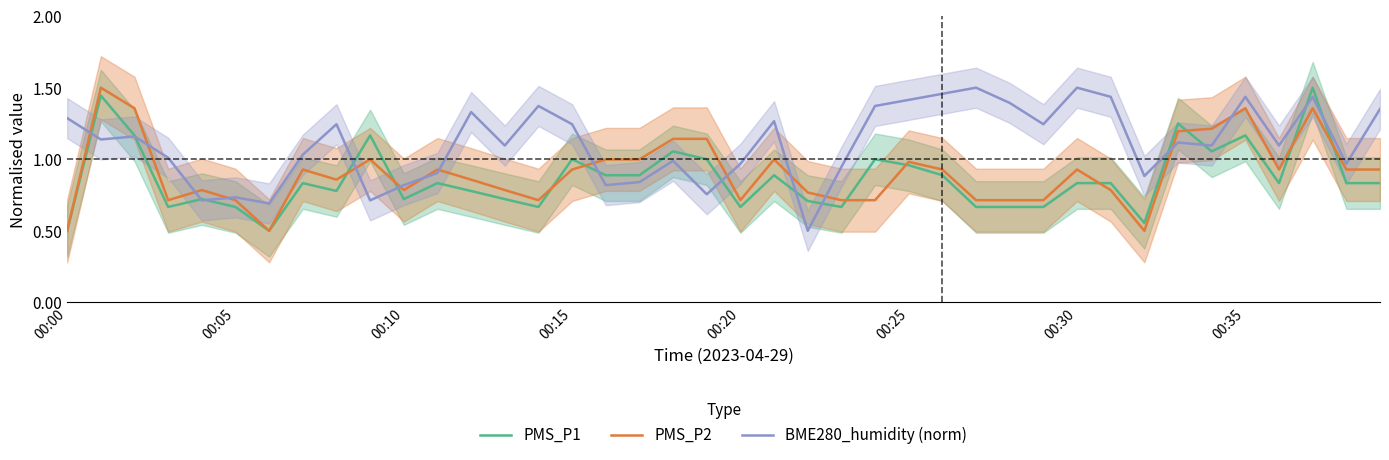

List the series in order of their overall mean, lowest first.

PMS_P1, PMS_P2, BME280_humidity (norm)